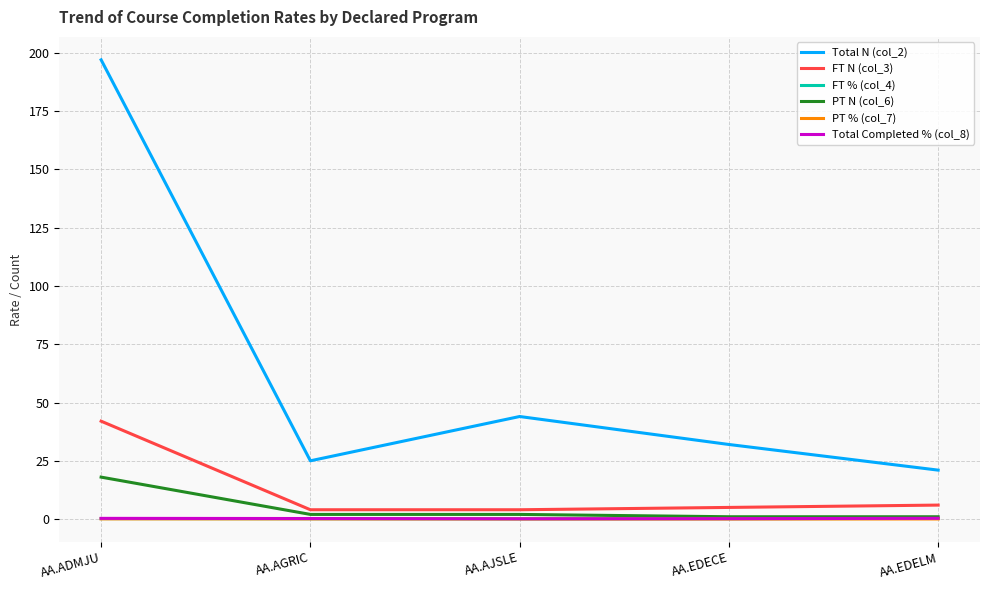

True or false: FT % (col_4) and FT N (col_3) intersect in this chart.

False